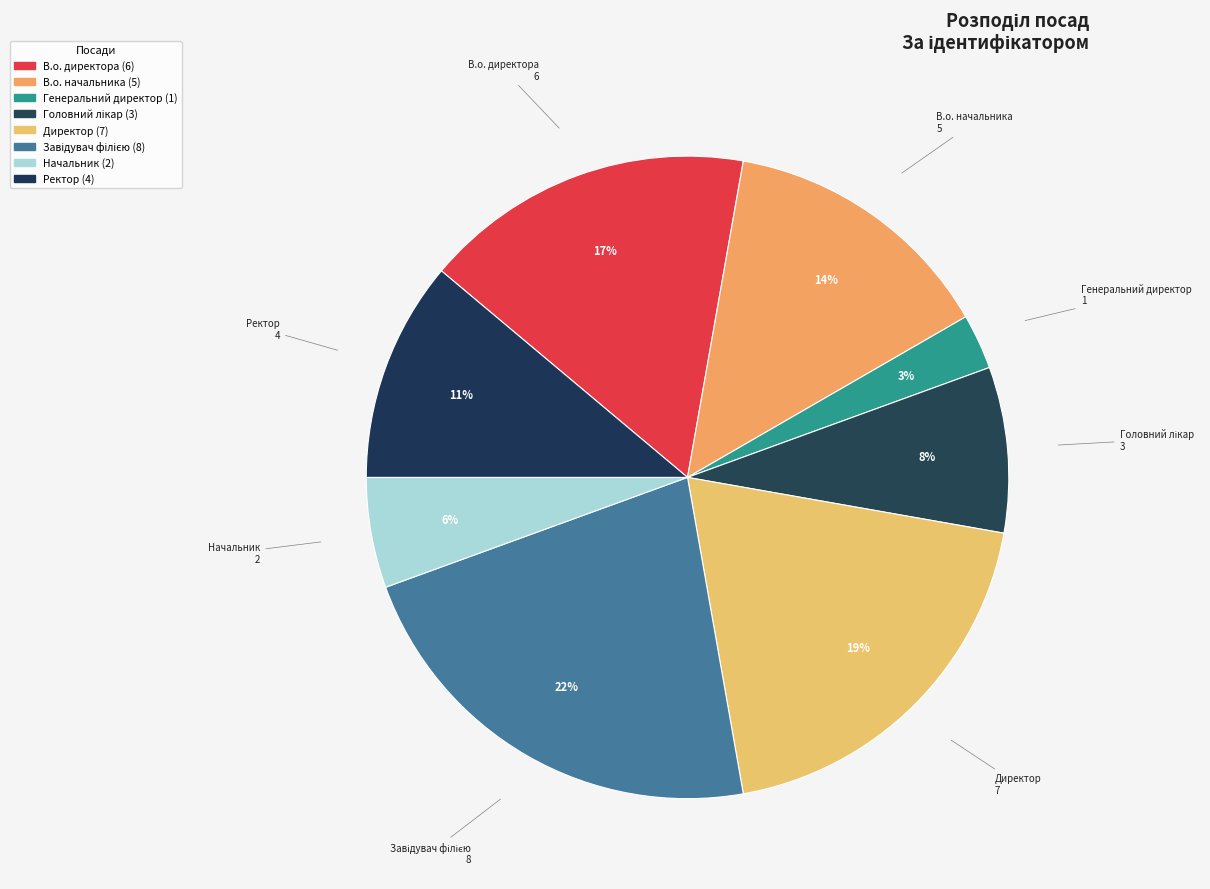

How many segments does this pie chart have?

8